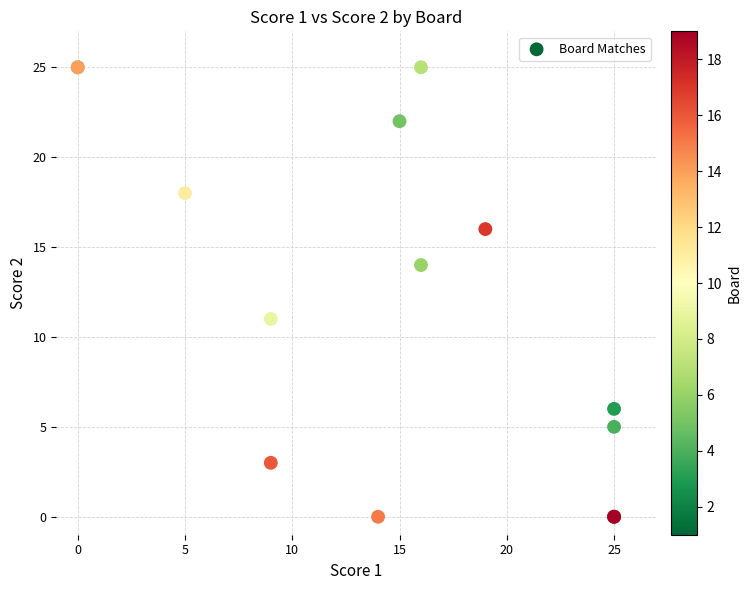

What Y value in the scatter plot is closest to 12?

11